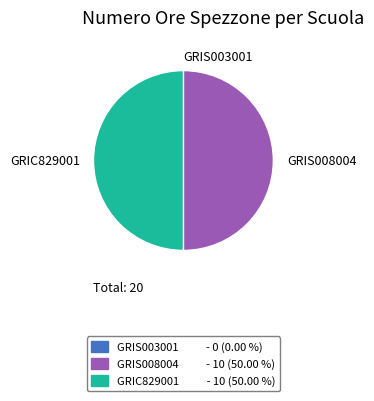

Does GRIS003001 account for over 50% of the chart?

No